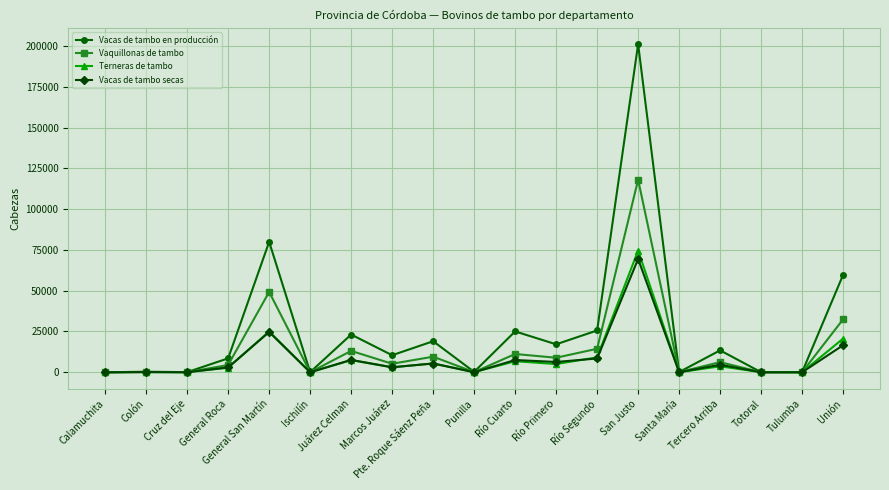

True or false: Terneras de tambo has more than 0 points higher than both neighbors.

True